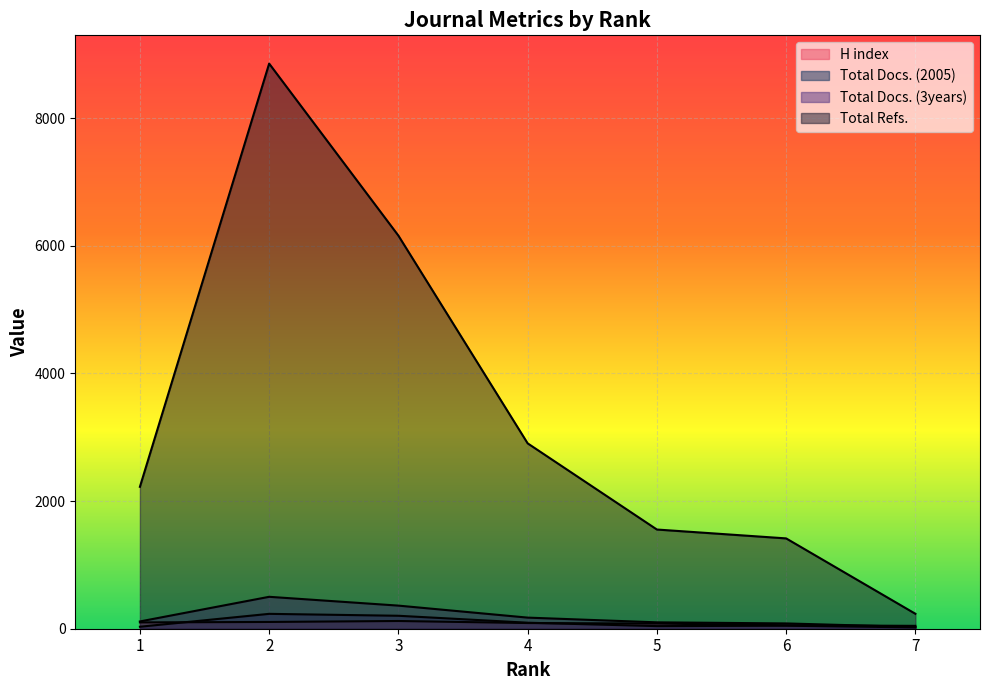

Where is the first local maximum for Total Docs. (2005)?

2